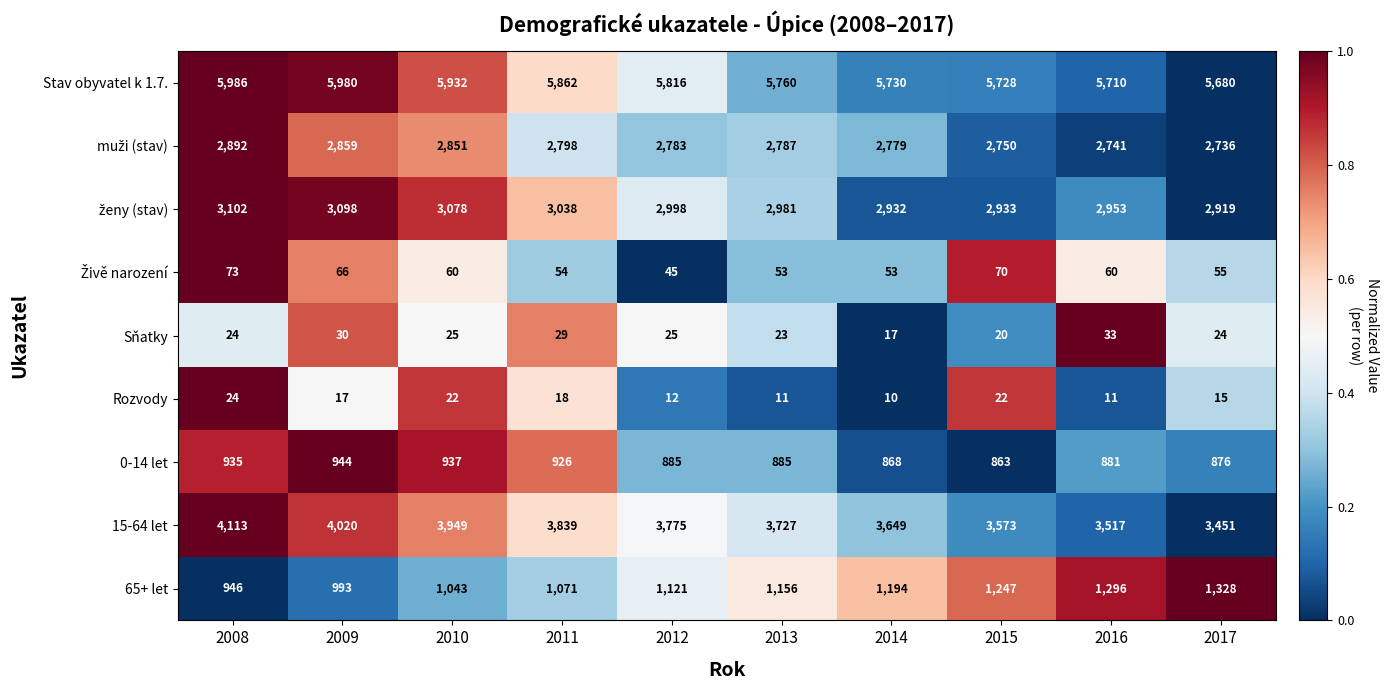

What is the total value across all series at 2008?

18095